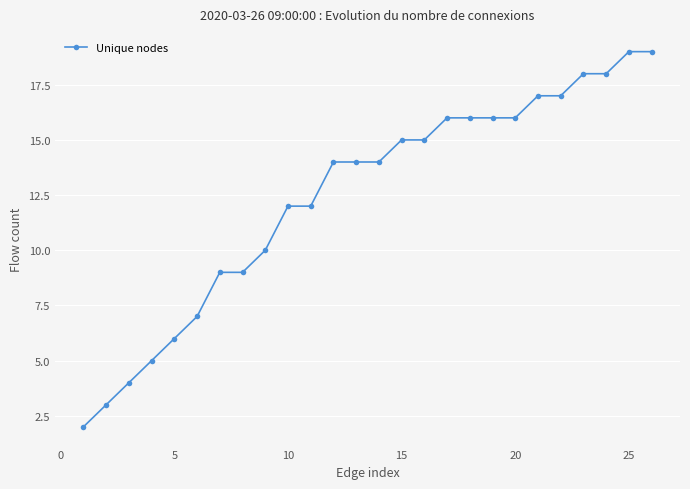

What is the sum of all values?

323